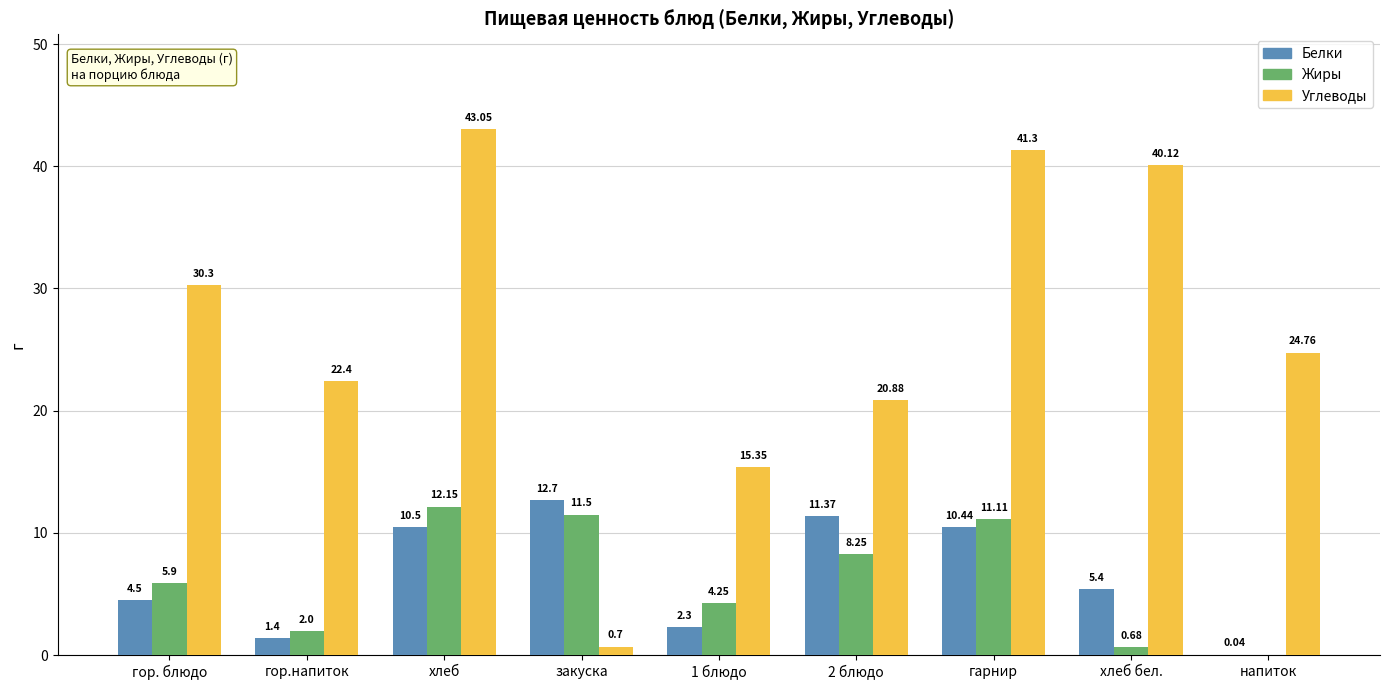

Between закуска and 1 блюдо, which series saw the biggest shift?

Углеводы